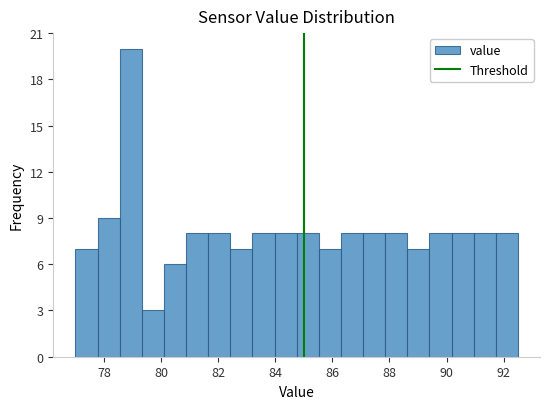

Around what value on the x-axis is the tallest bar? Give the approximate position of its centre, as read against the axis.

79.0